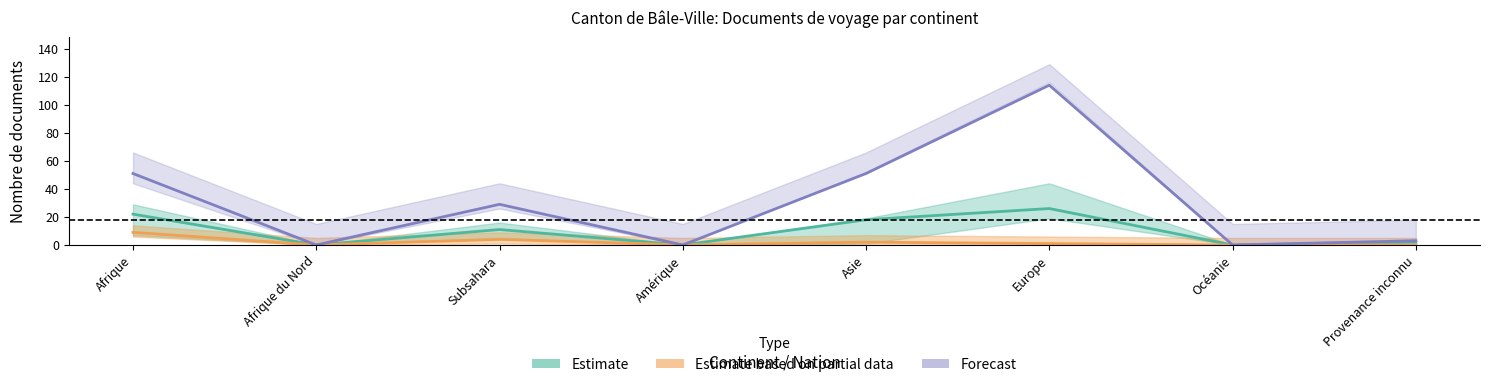

Is the value of Estimate based on partial data at Océanie greater than the value of Forecast at Amérique?

No